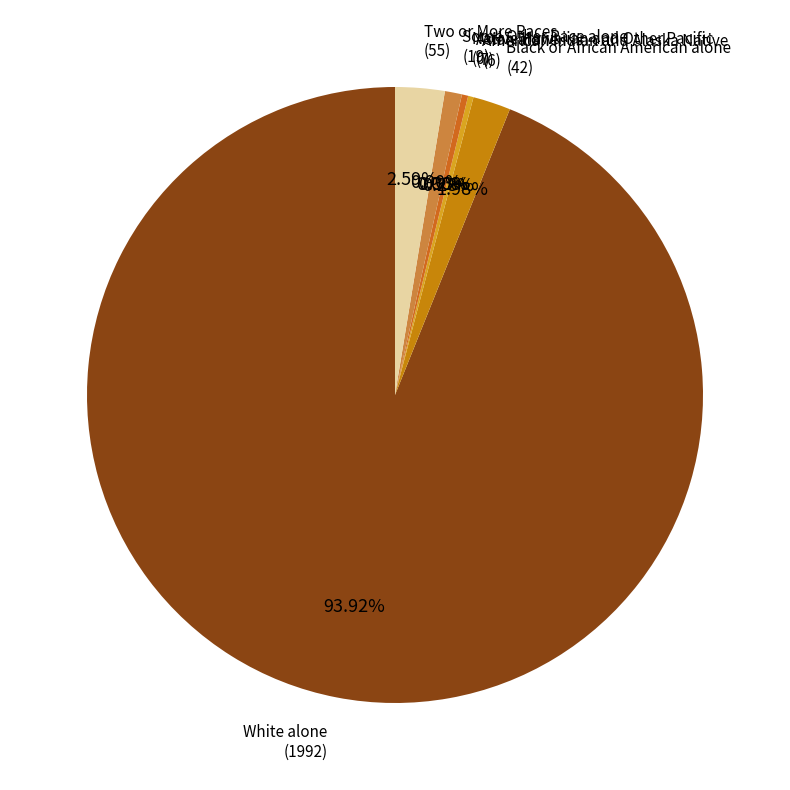

The American Indian and Alaska Native slice represents 0% of the pie. True or false?

True